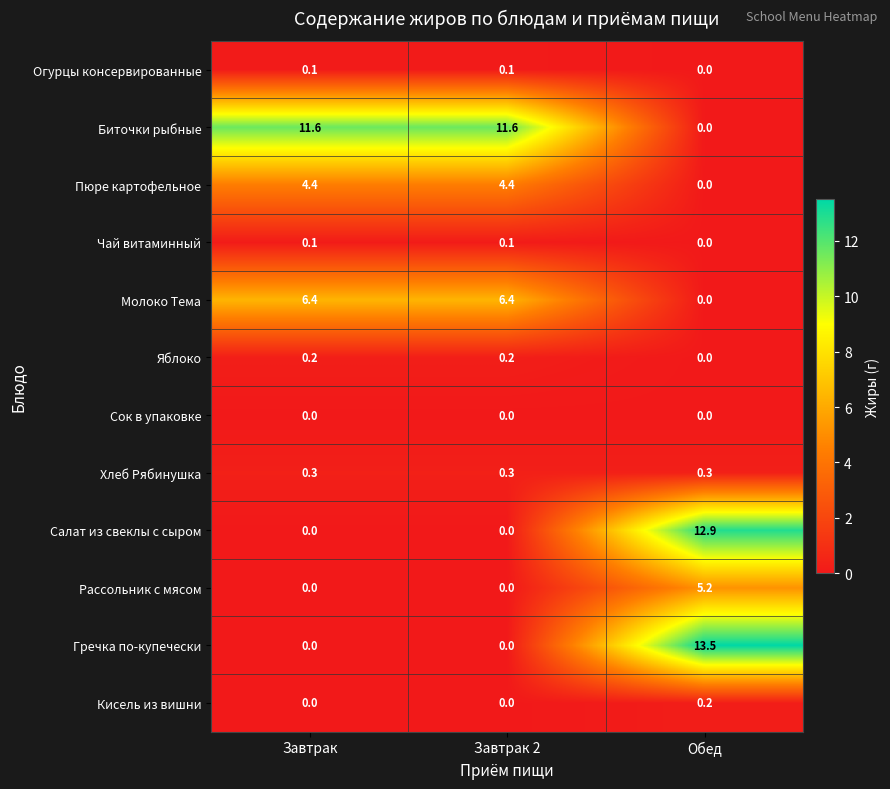

Is it true that Биточки рыбные equals 11.6 at Завтрак 2?

True